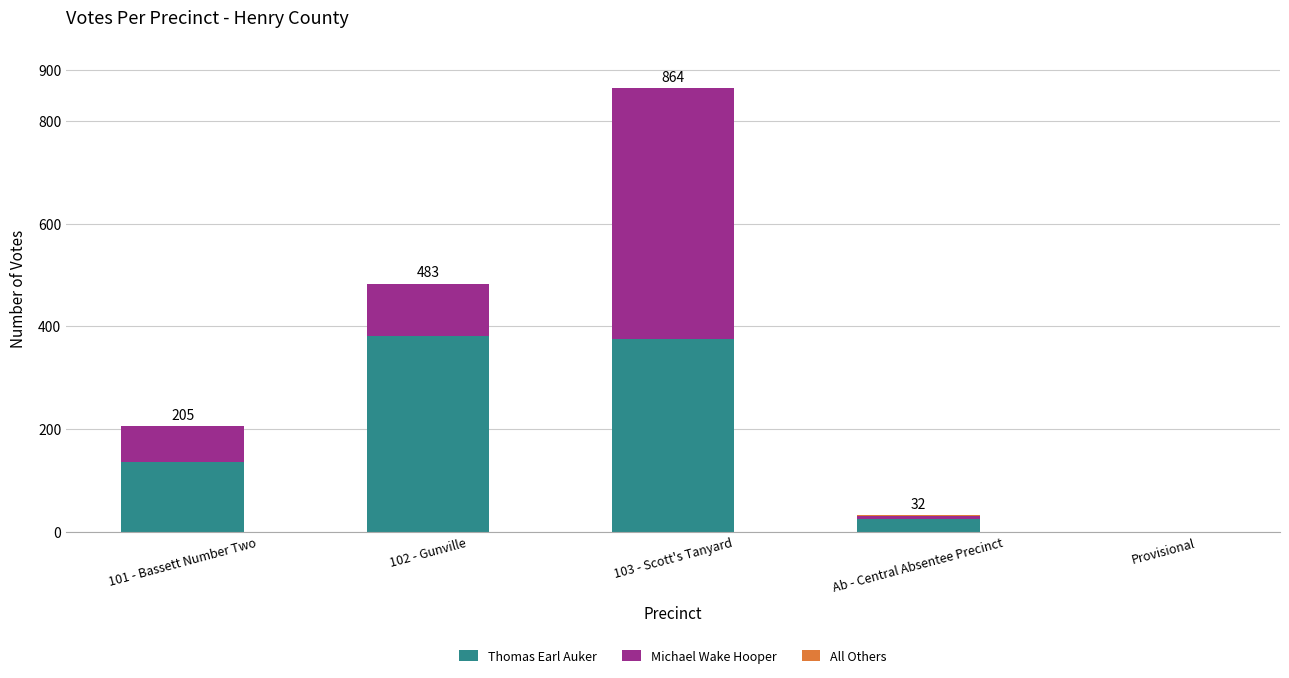

At which category is the sum across all series the highest?

103 - Scott's Tanyard